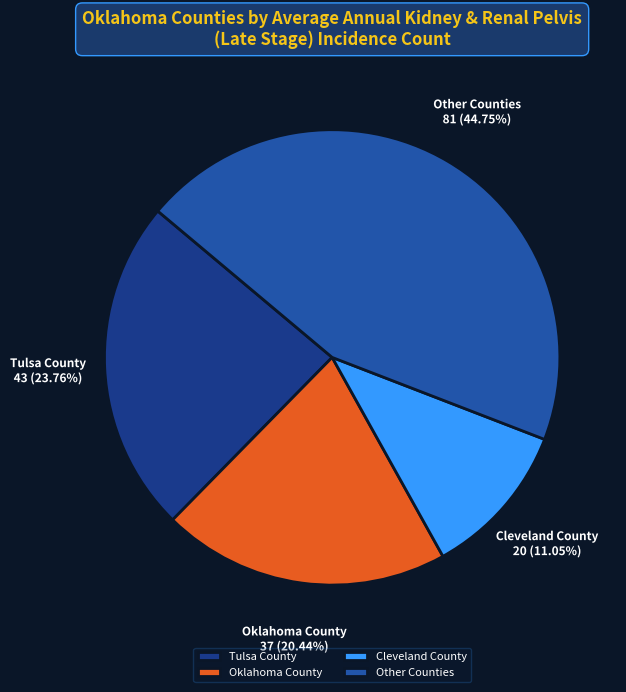

Combined, do Other Counties and Cleveland County account for over 50%?

Yes